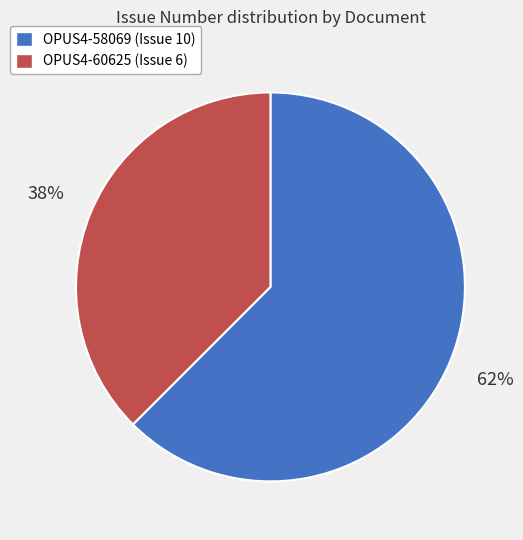

To the nearest percent, what is the combined percentage of OPUS4-58069 and OPUS4-60625?

100%